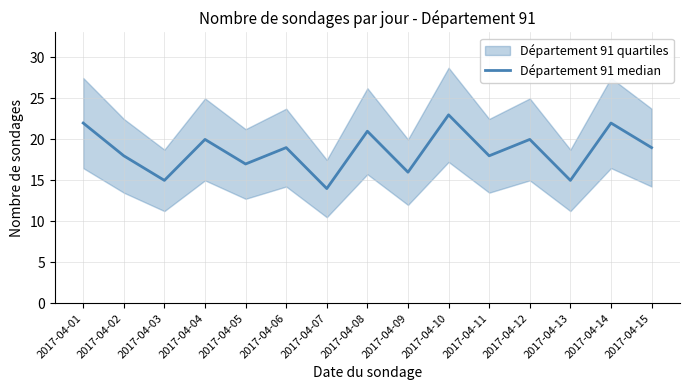

Is it true that the value at 2017-04-01 is 22?

True